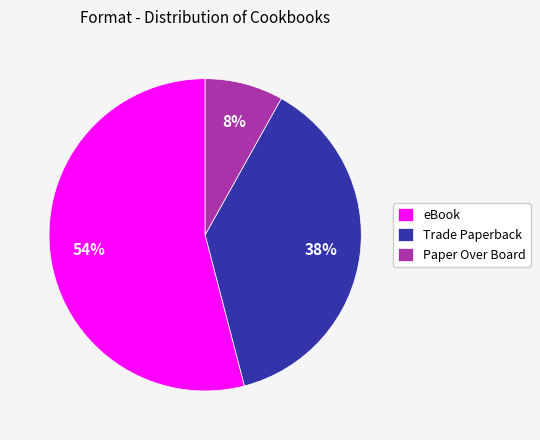

Which category has the smallest portion of the pie?

Paper Over Board